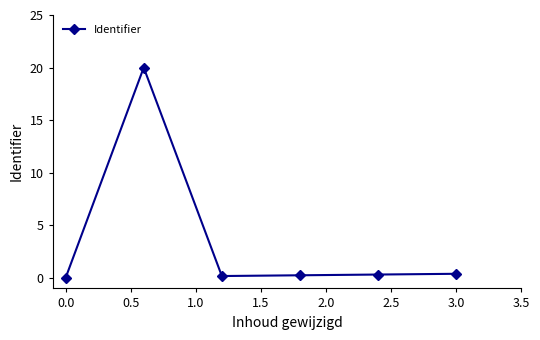

What is the maximum value shown in the chart?

20.0